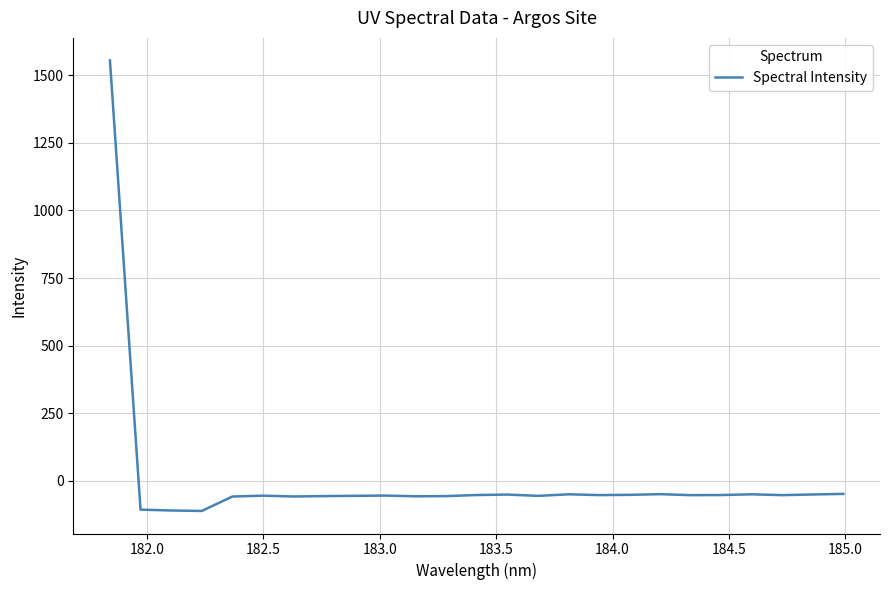

What is the smallest value displayed?

-111.5